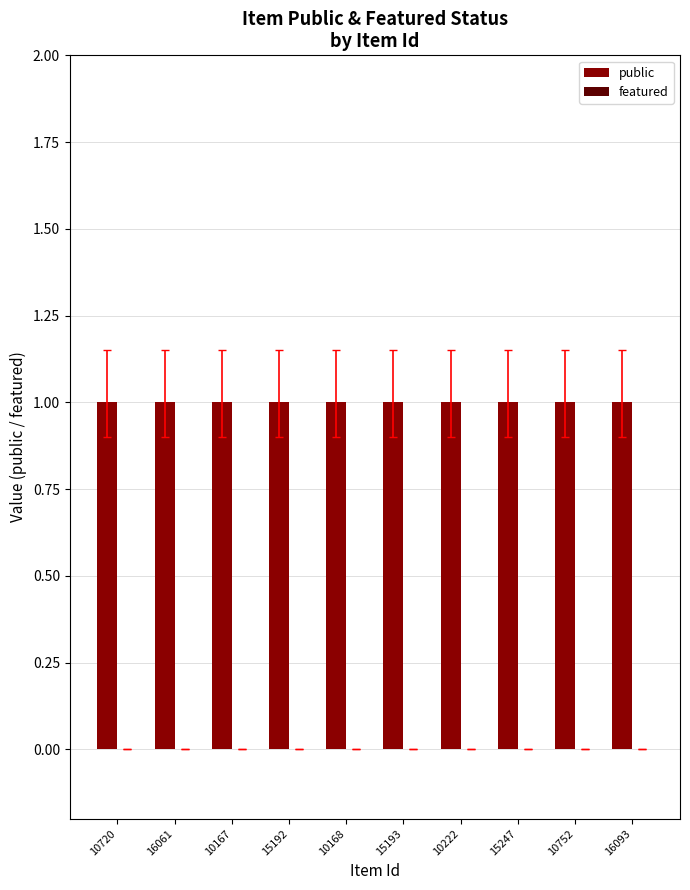

Which category has the lowest value across all series?

10720